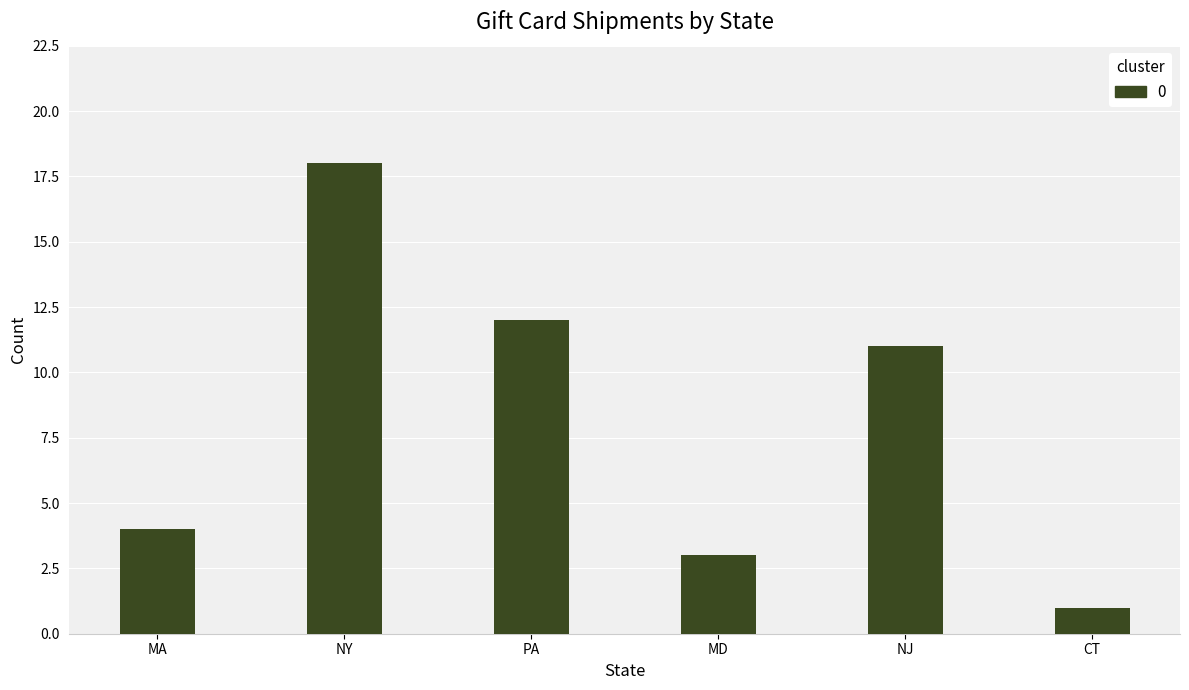

The chart shows a value of 18 at NY. True or false?

True